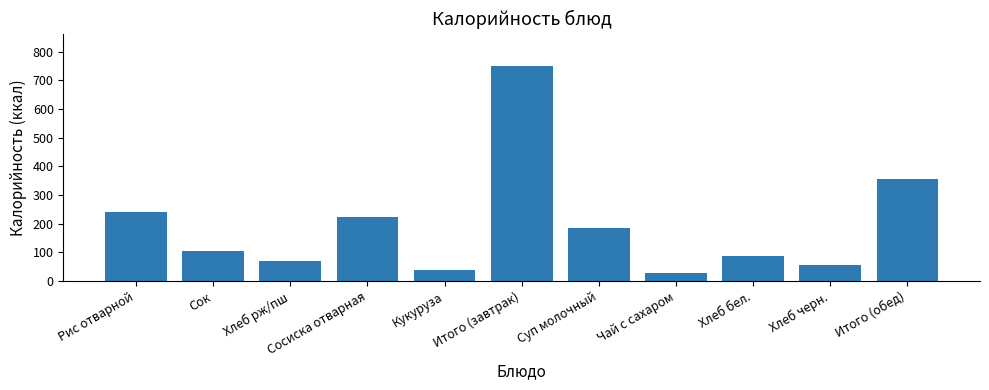

Where does the data first go above 106?

Рис отварной